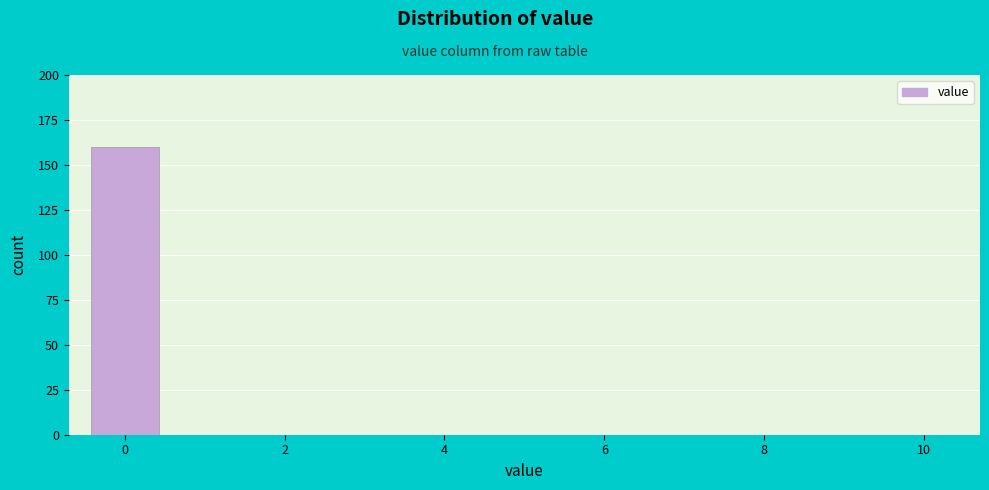

What is the height of the bar covering -0.5 to 0.5 on the x-axis? Neither the bar edges nor the heights are printed on the chart, so give them approximately, as read against the axes.

160